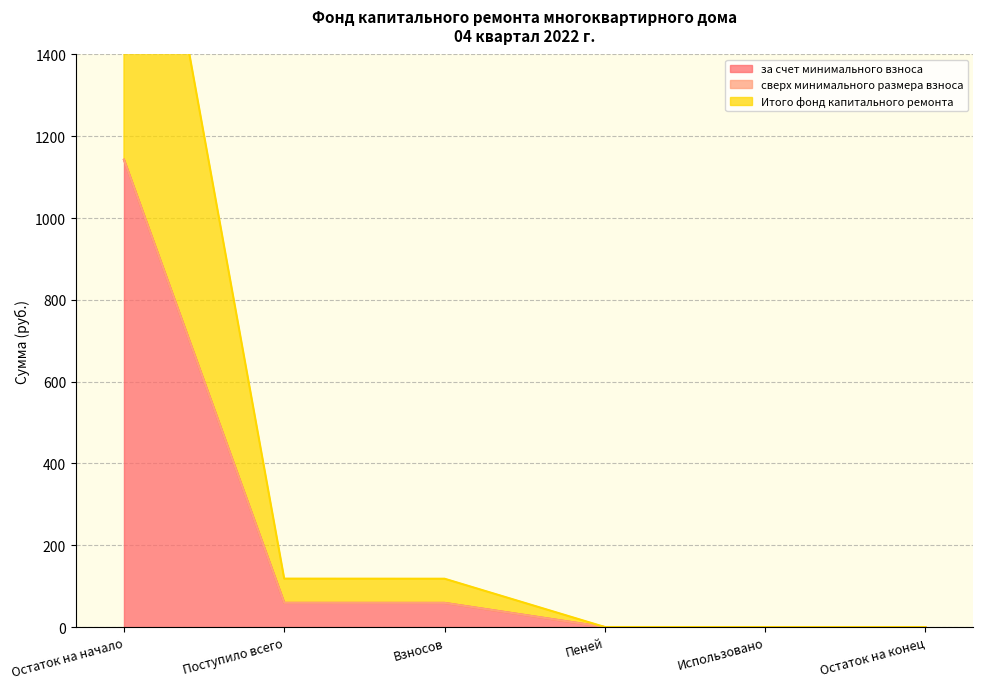

At which category is the sum across all series the highest?

Остаток на начало